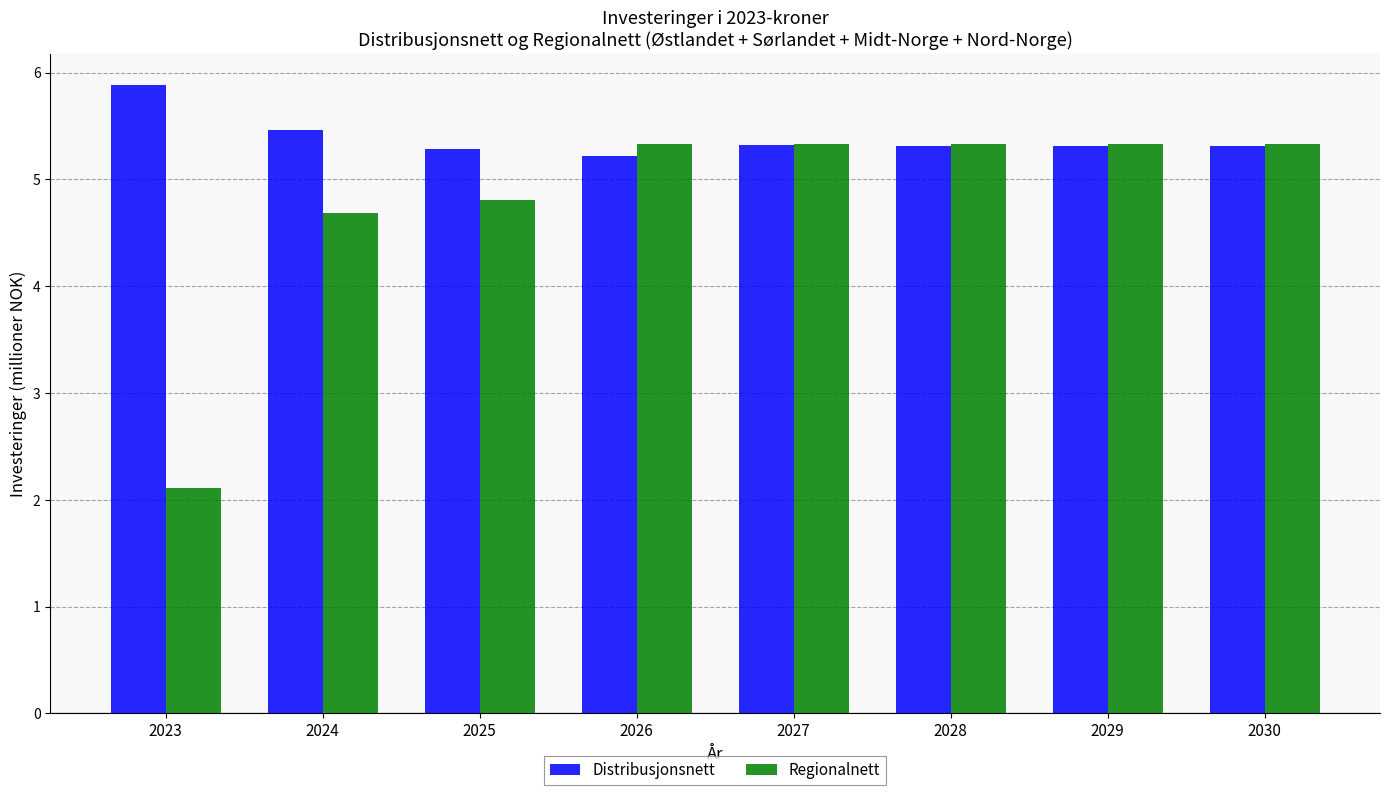

Reading right to left, transcribe all the data shown in this chart.

Distribusjonsnett: 2030=5.3	2029=5.3	2028=5.3	2027=5.3	2026=5.2	2025=5.3	2024=5.5	2023=5.9
Regionalnett: 2030=5.3	2029=5.3	2028=5.3	2027=5.3	2026=5.3	2025=4.8	2024=4.7	2023=2.1